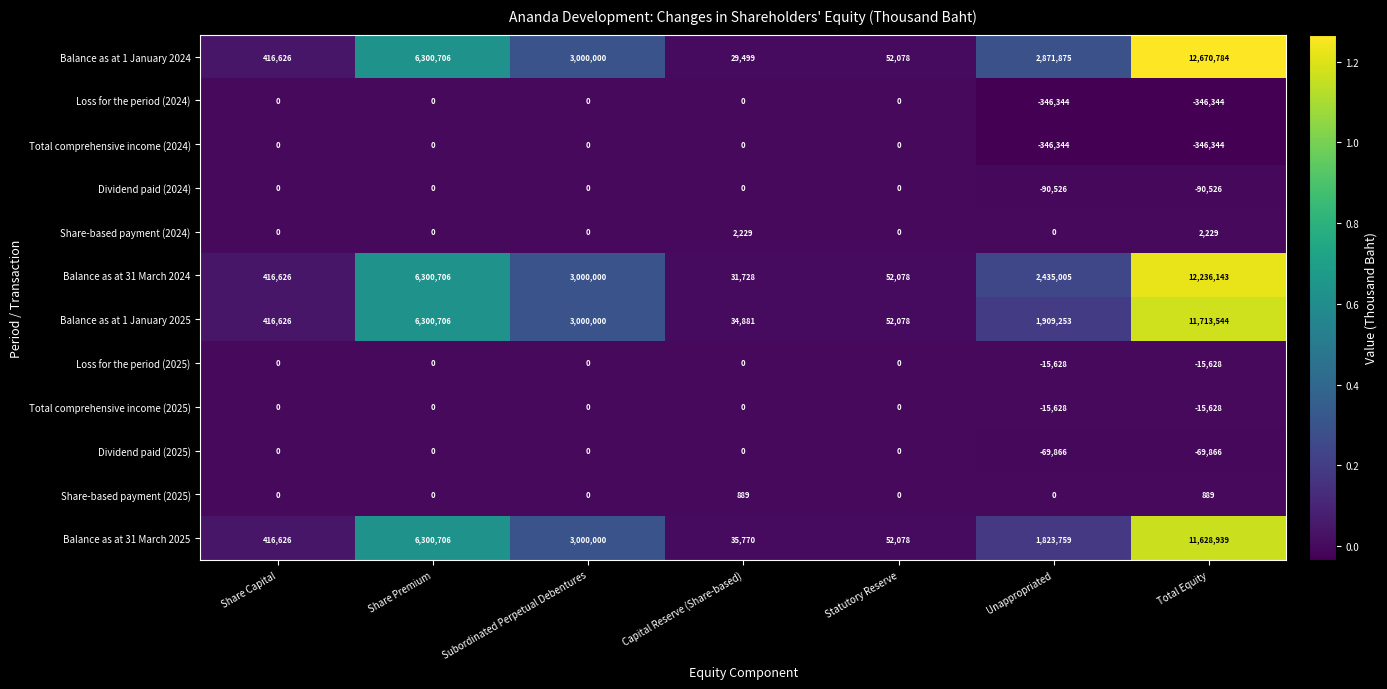

What is the difference between the maximum and minimum values in the Total comprehensive income (2025) series?

15628